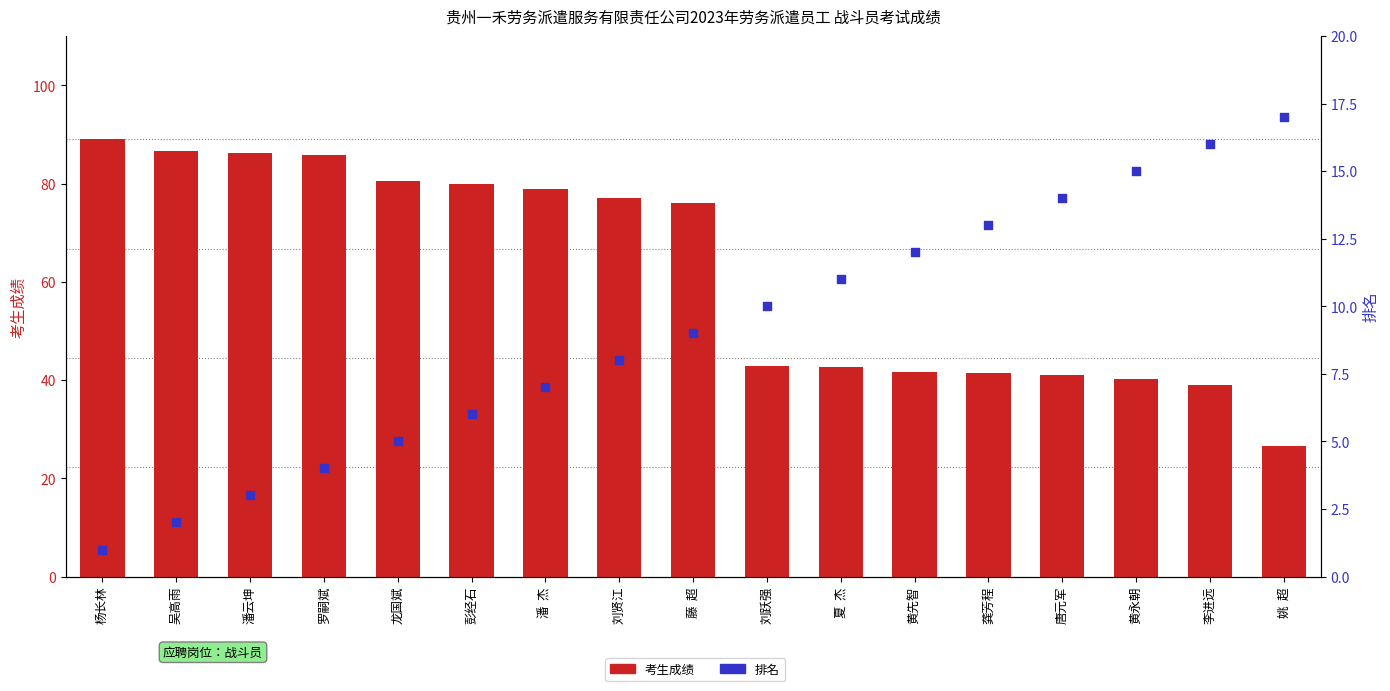

Which series has the largest Y range (max minus min)?

考生成绩